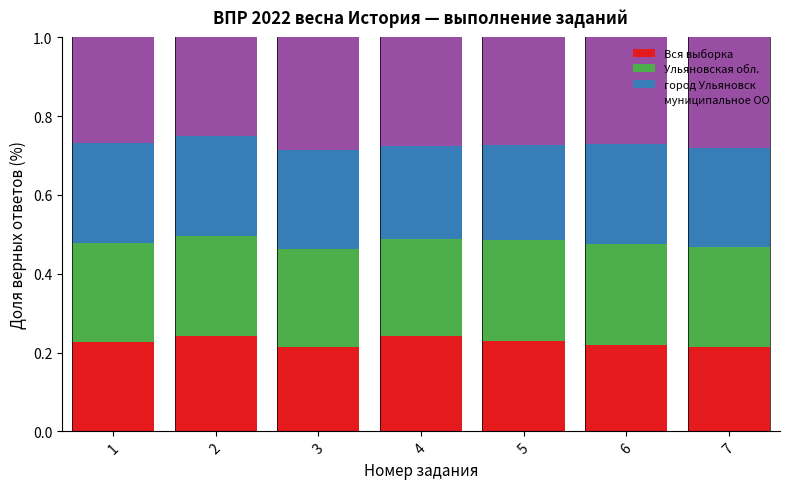

What is the total value across all series at 5?

1.0